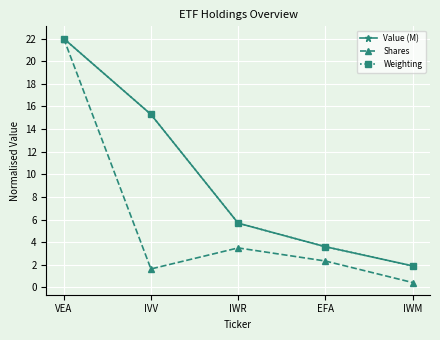

Reading right to left, transcribe all the data shown in this chart.

Value (M): IWM=1.9	EFA=3.6	IWR=5.7	IVV=15.3	VEA=22.0
Shares: IWM=0.4	EFA=2.3	IWR=3.5	IVV=1.6	VEA=22.0
Weighting: IWM=1.9	EFA=3.6	IWR=5.7	IVV=15.3	VEA=22.0